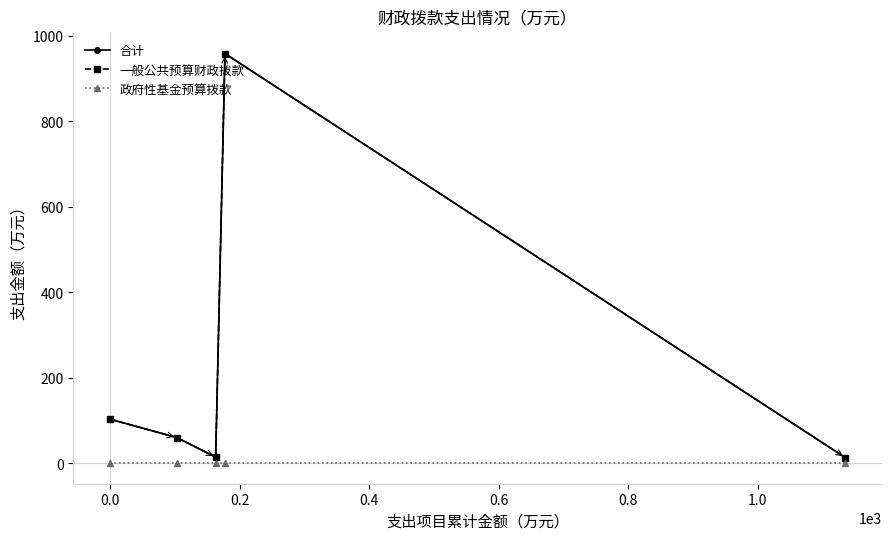

True or false: 一般公共预算财政拨款 and 政府性基金预算拨款 cross at least once.

False